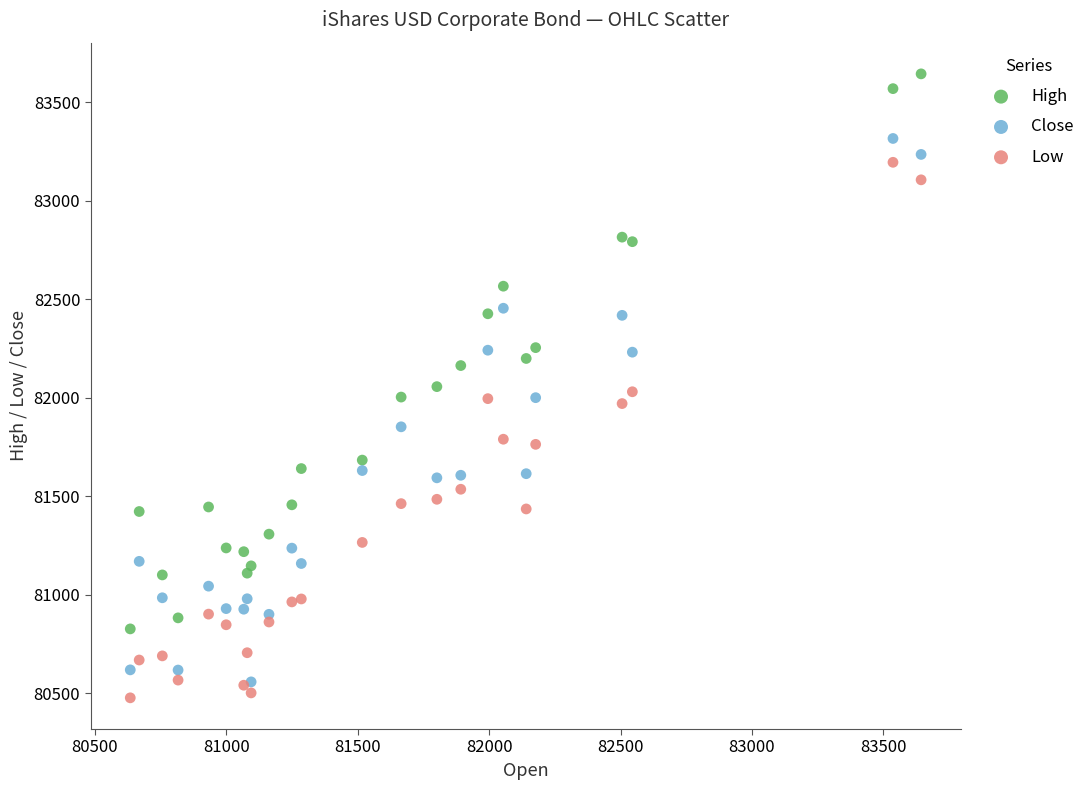

Which series contains the lowest Y value?

Low